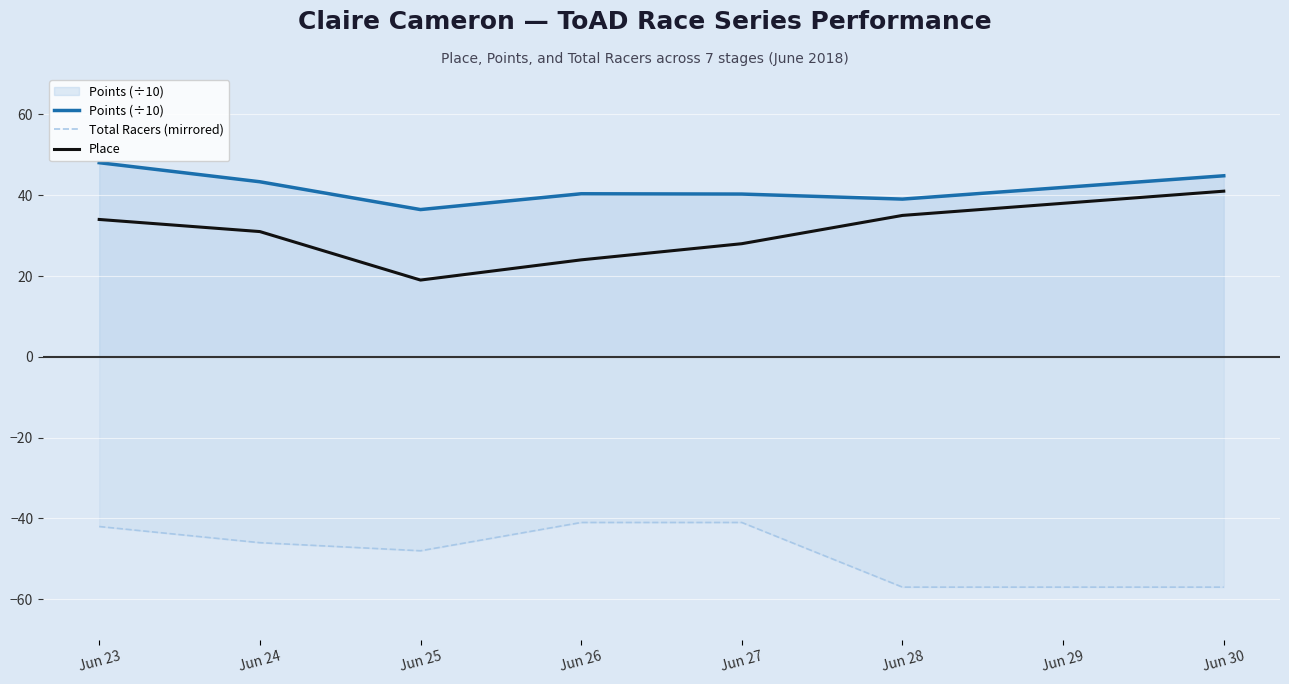

Which series has the largest total across all categories?

Points (÷10)